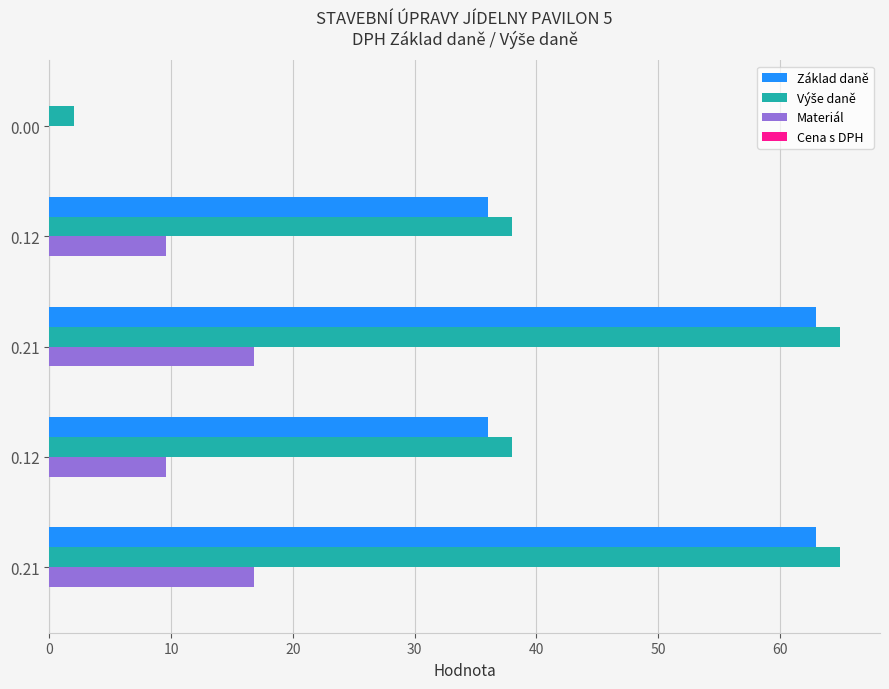

What is the sum of all Základ daně values?

198.0